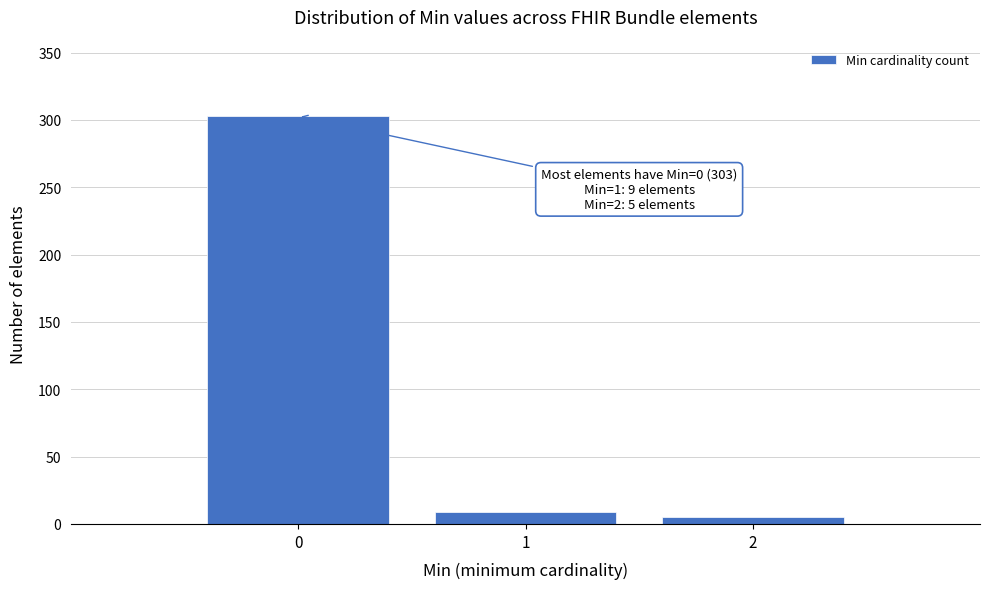

Reading right to left, transcribe all the data shown in this chart.

5	9	303